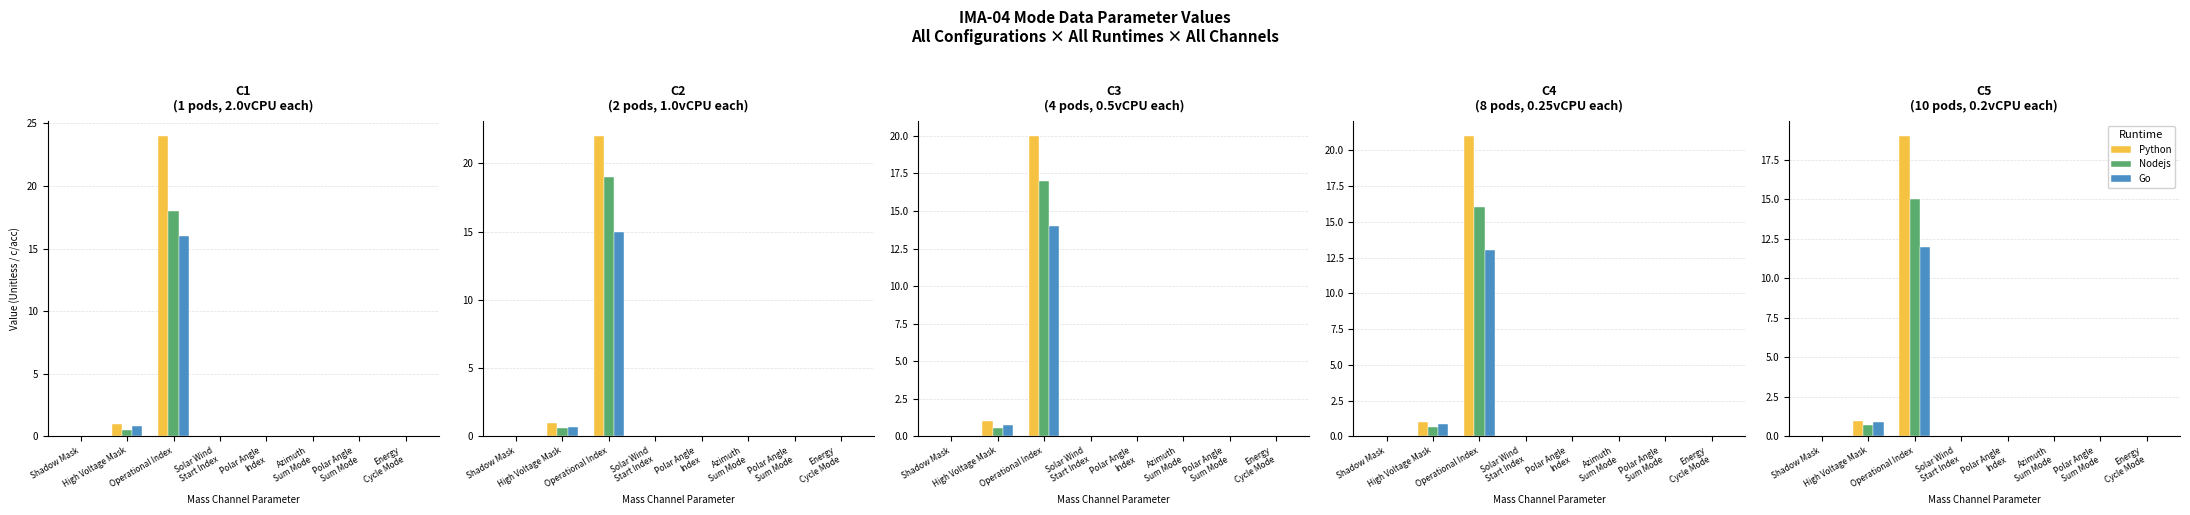

Rank the series by their maximum value, from highest to lowest.

Python, Nodejs, Go